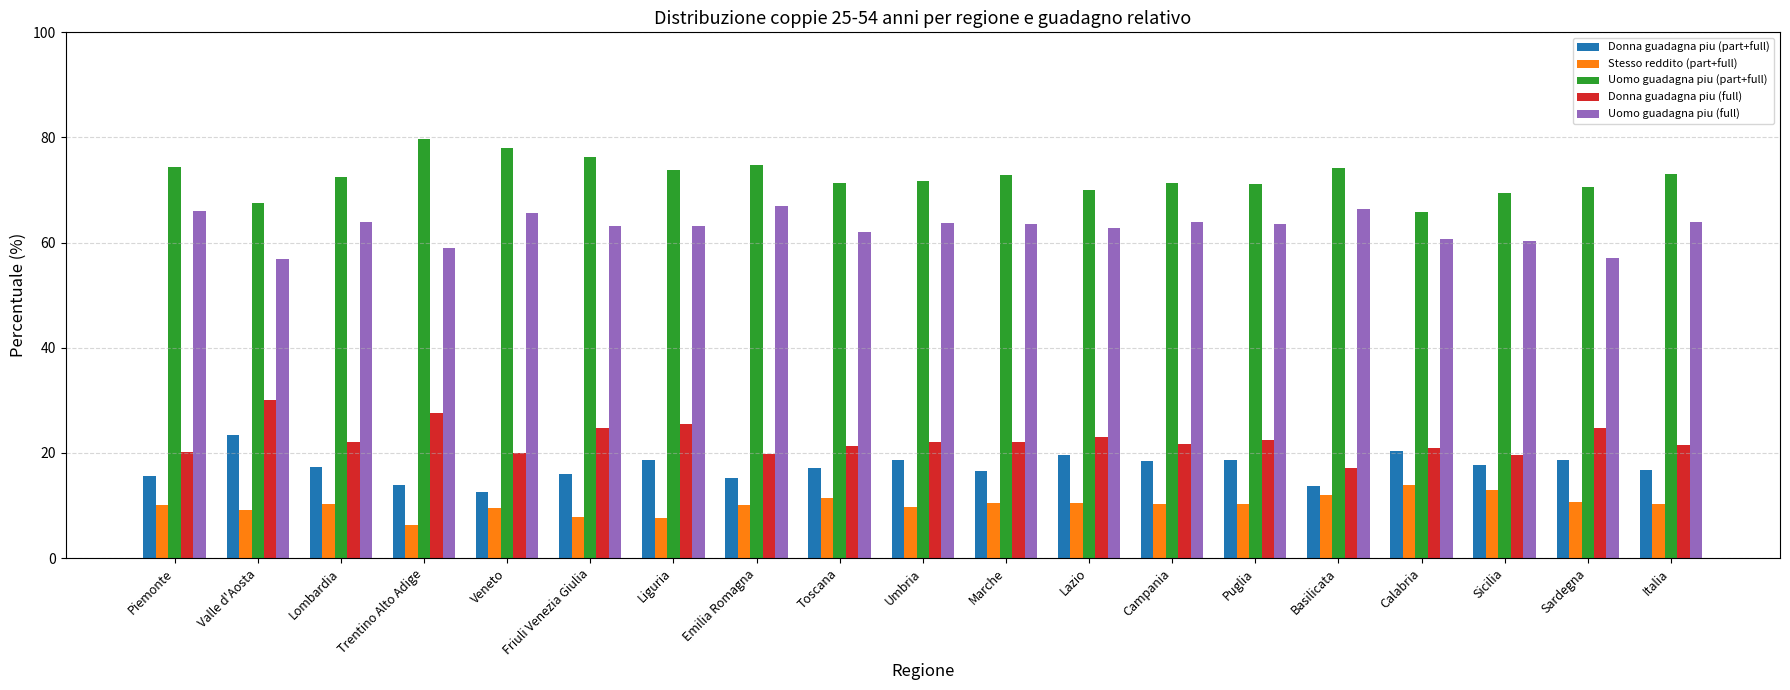

What is the label of the 15th bar from the right?

Veneto